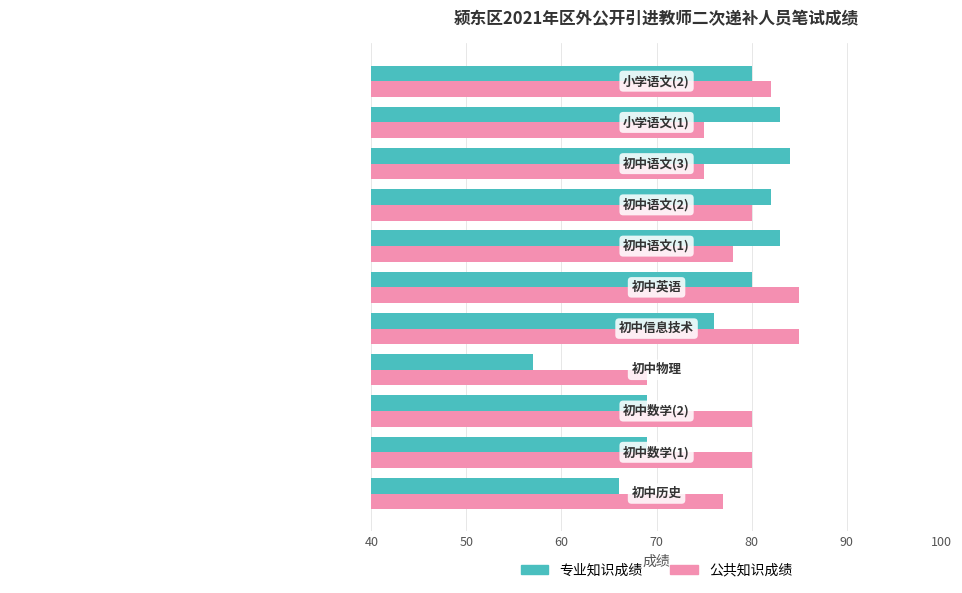

What is the greatest value displayed?

85